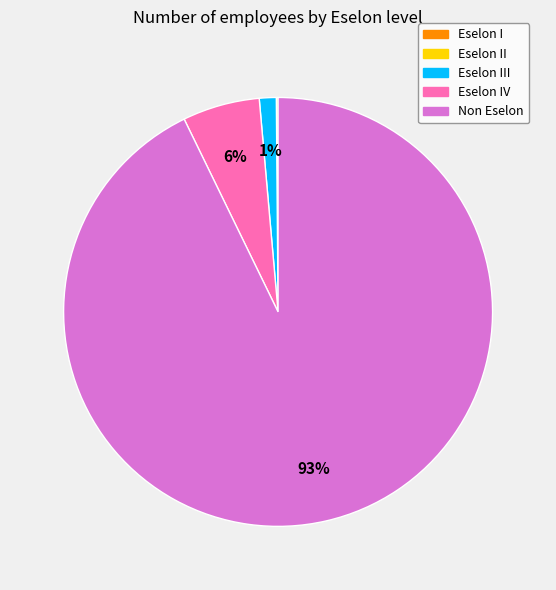

To the nearest percent, what is the average slice percentage?

20%